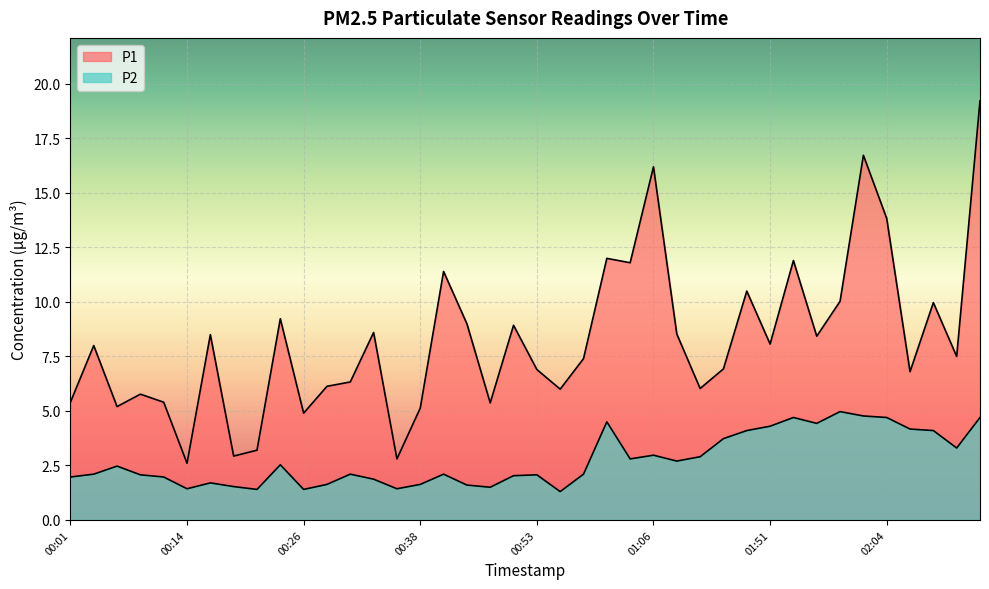

At which category does the chart reach its minimum across all series?

00:56